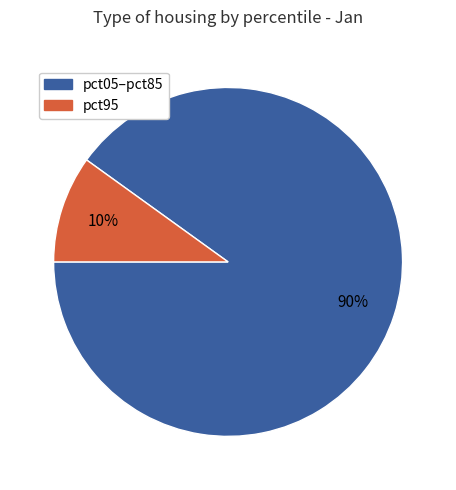

To the nearest percent, what is the average slice percentage?

50%